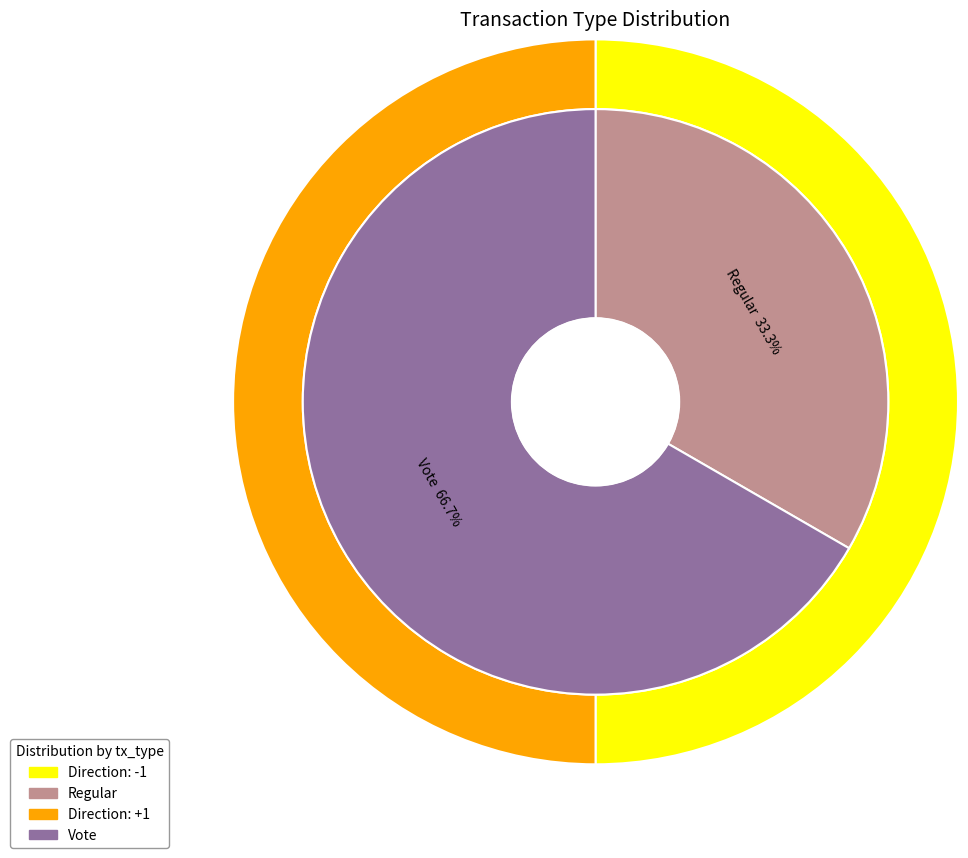

What is the smallest slice in the pie chart?

Regular